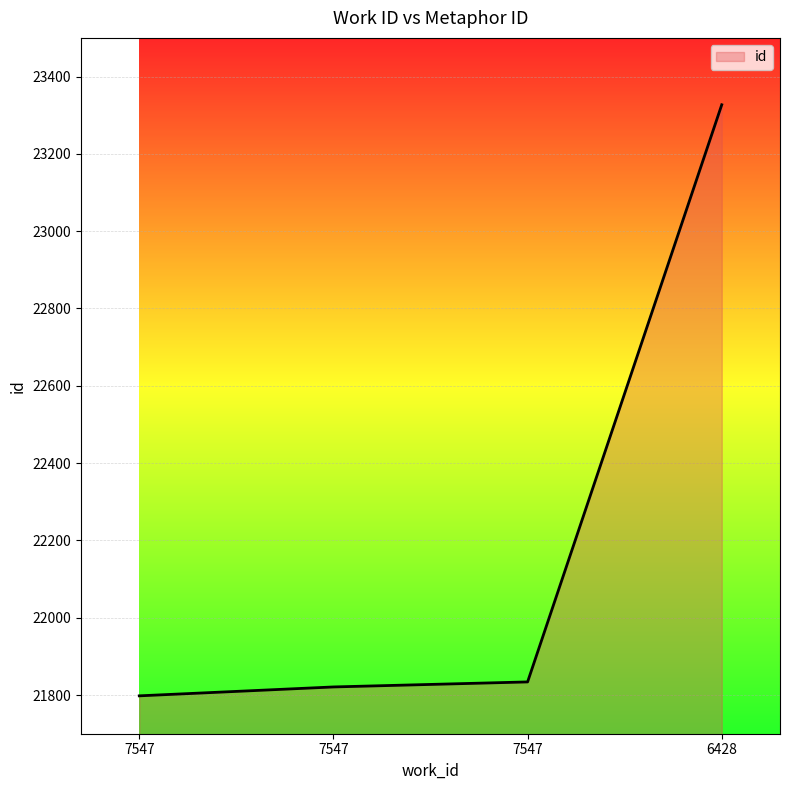

Between 7547 and 7547, which is larger?

7547